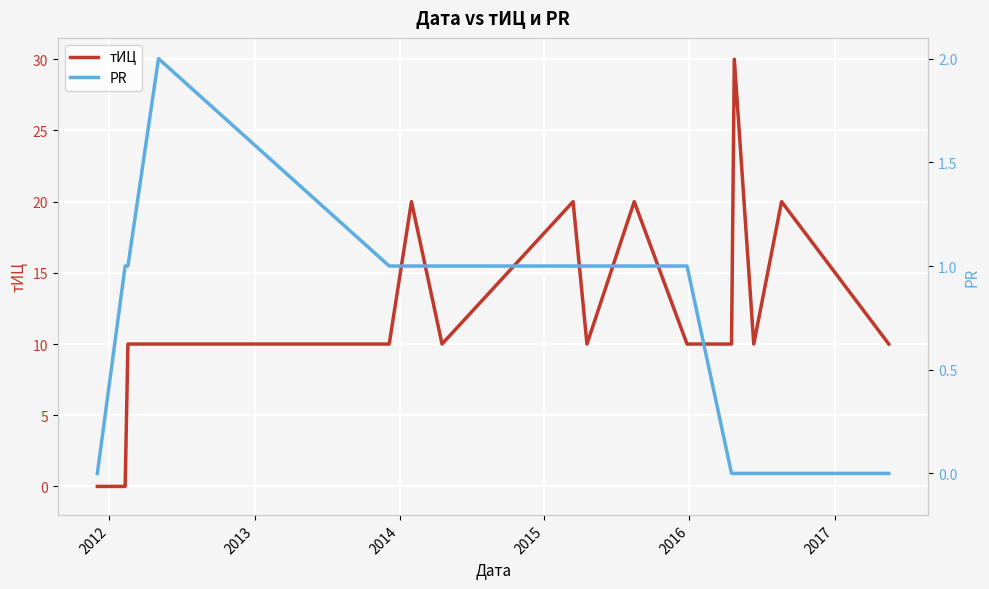

What is the maximum value for тИЦ?

30